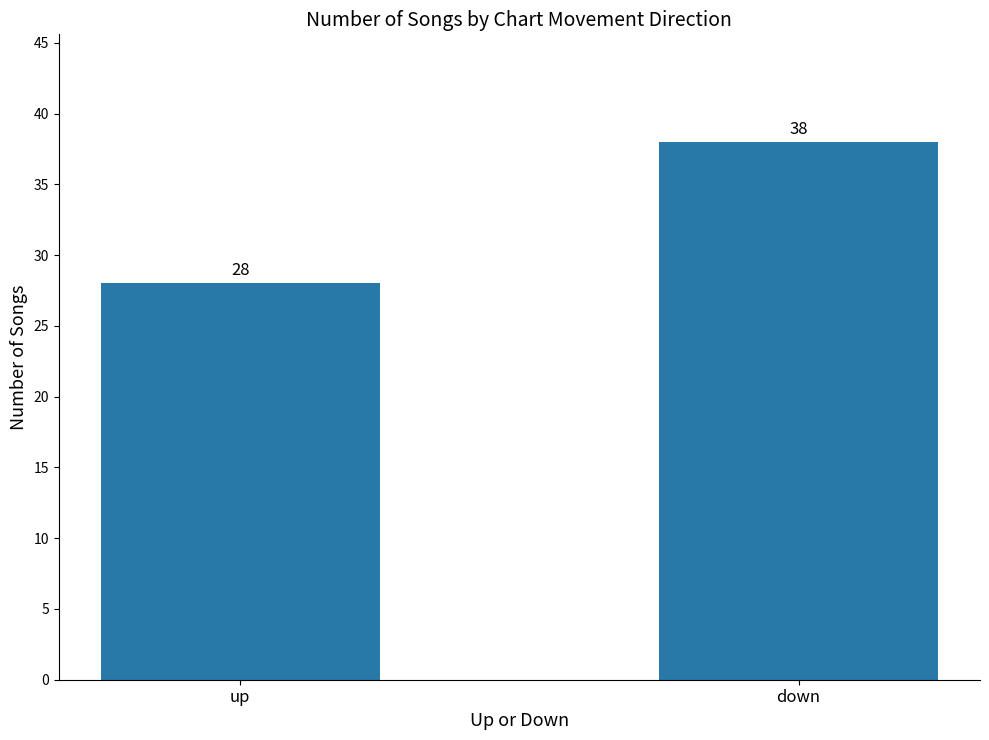

Read the value at down.

38